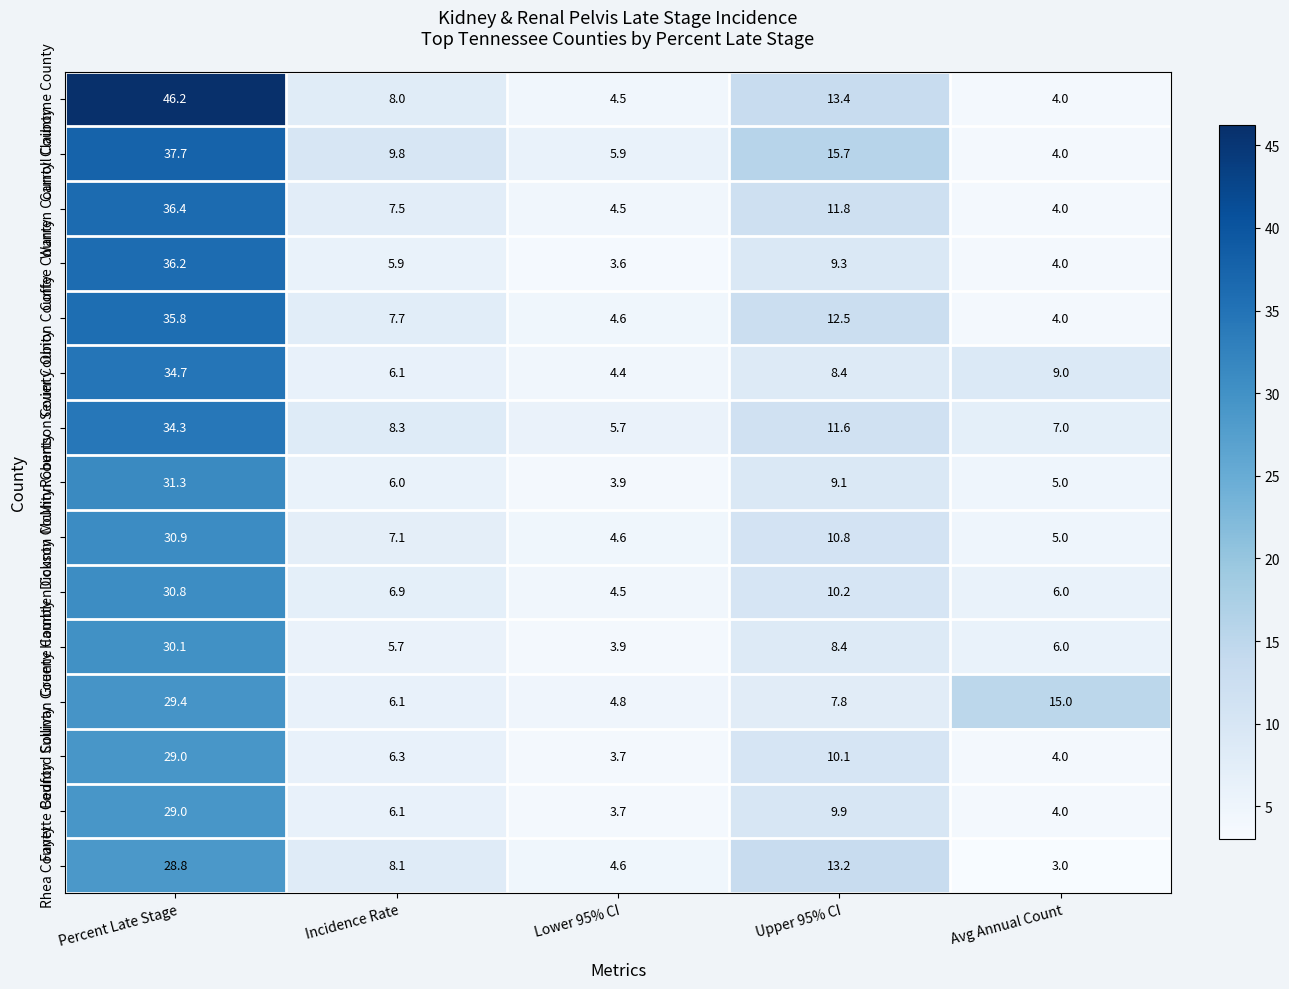

Which series changed the most between Percent Late Stage and Upper 95% CI?

Claiborne County